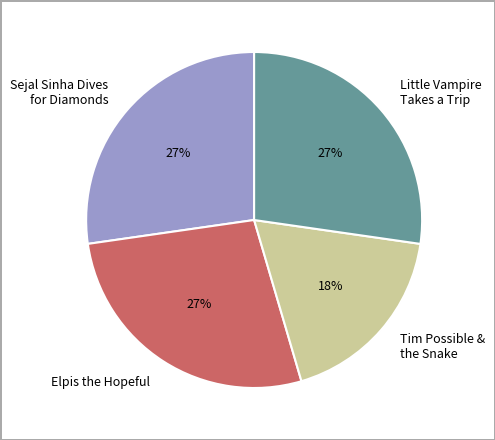

Which slice is the smallest?

Tim Possible & the Snake